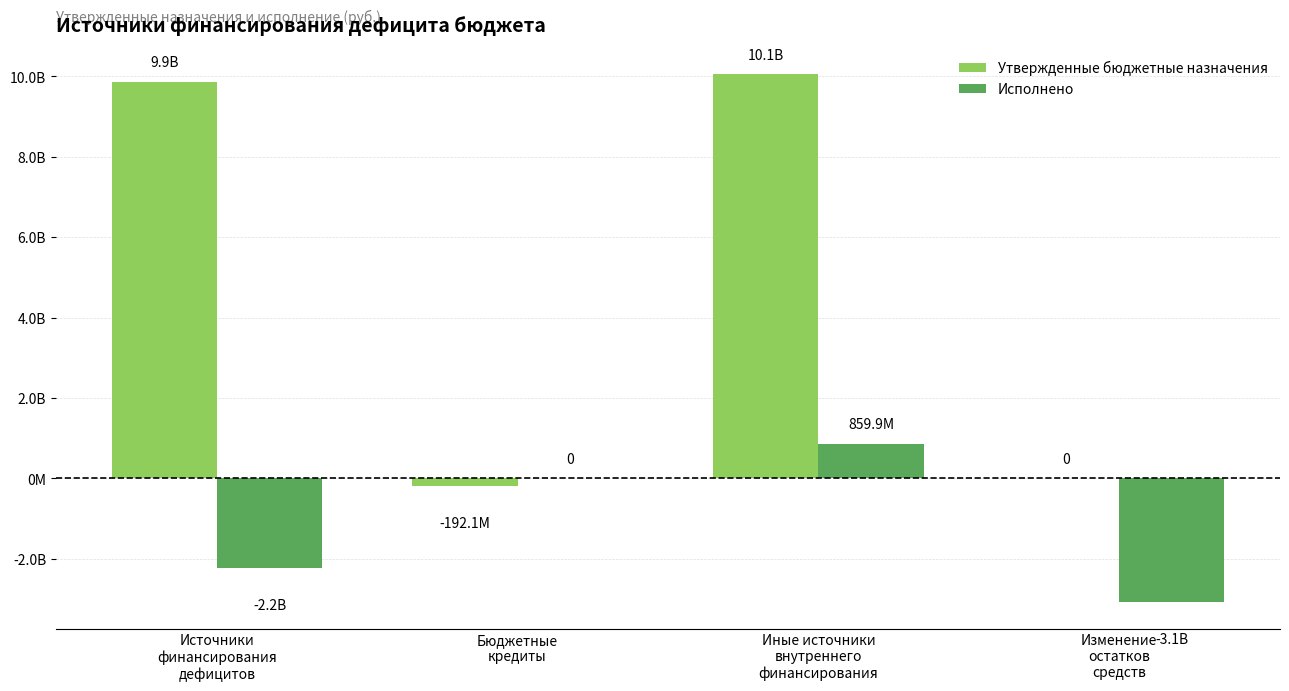

List the series in order of their overall mean, highest first.

Утвержденные бюджетные назначения, Исполнено